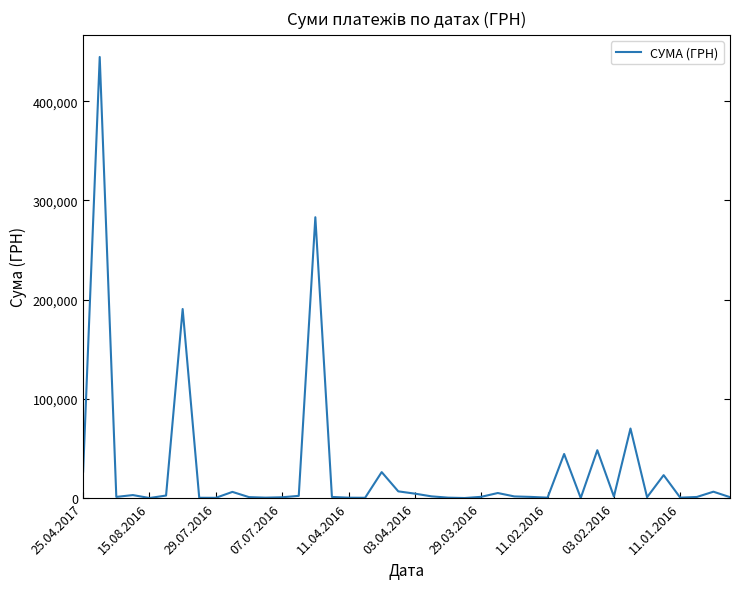

What is the greatest value displayed?

444504.1